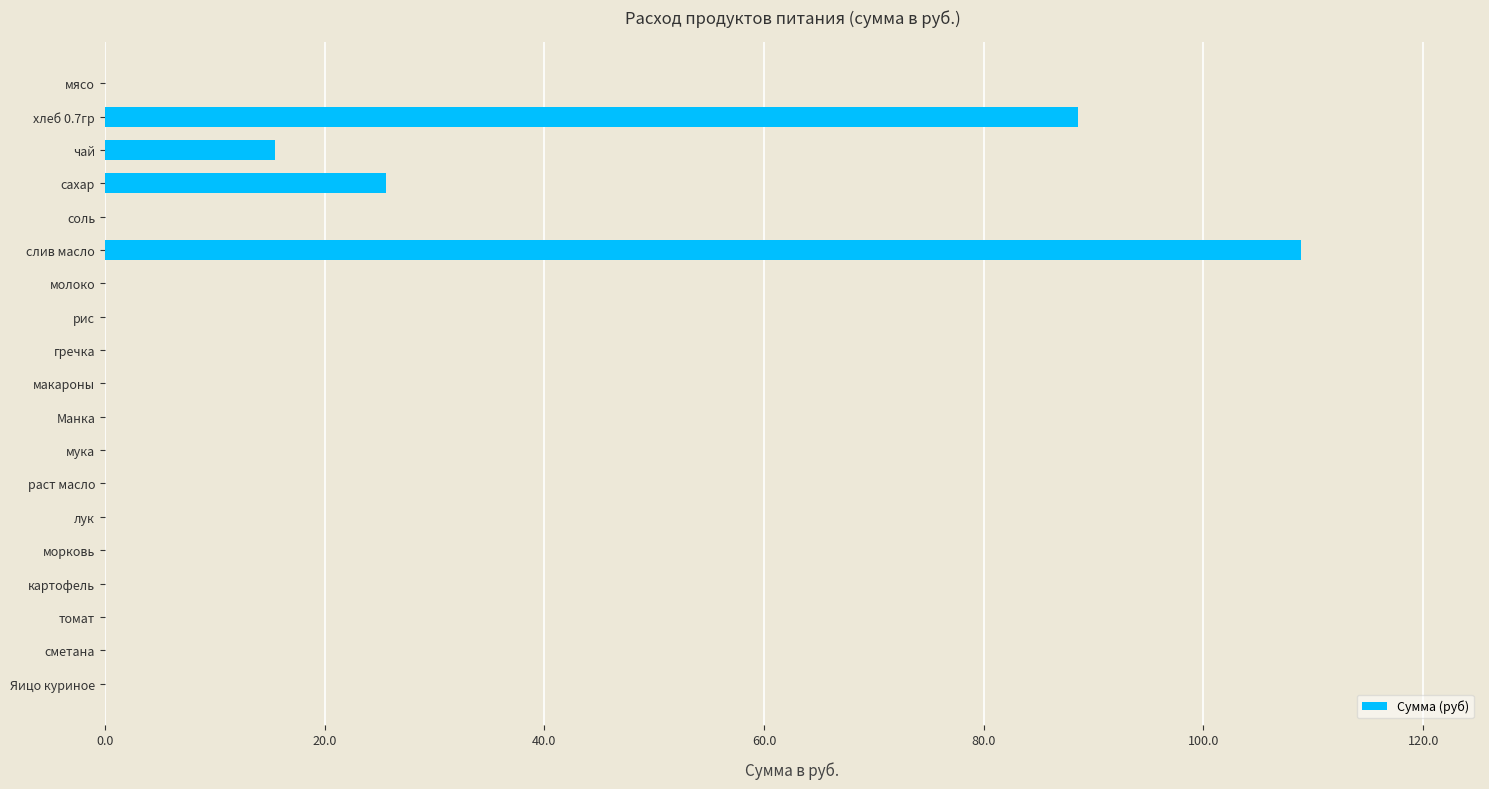

What is the sum of all values?

238.5